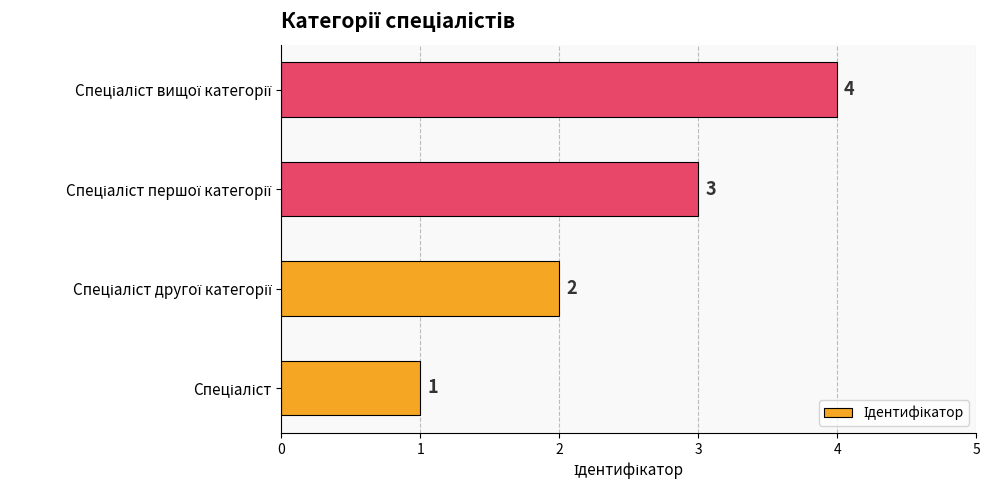

What is the greatest value displayed?

4